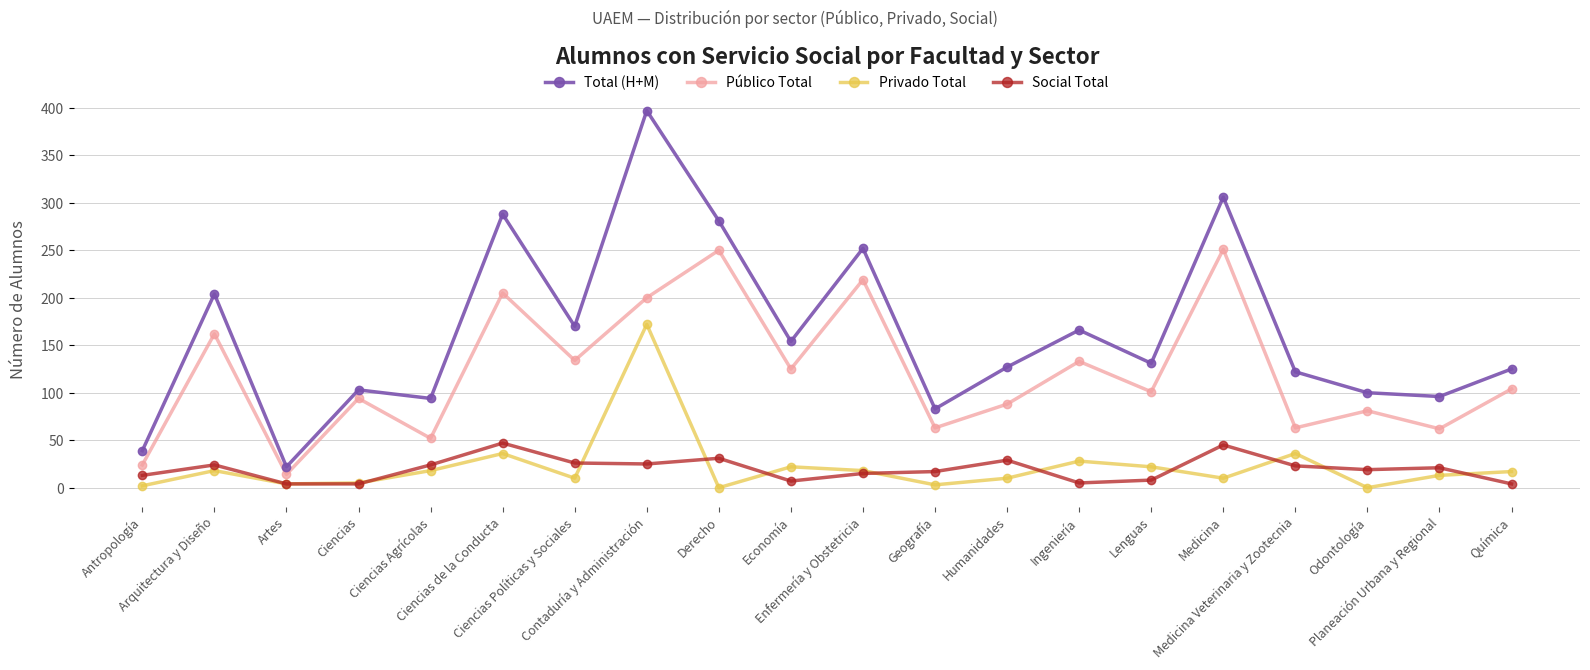

What is the value of the Total (H+M) point at the 10th from the left?

154